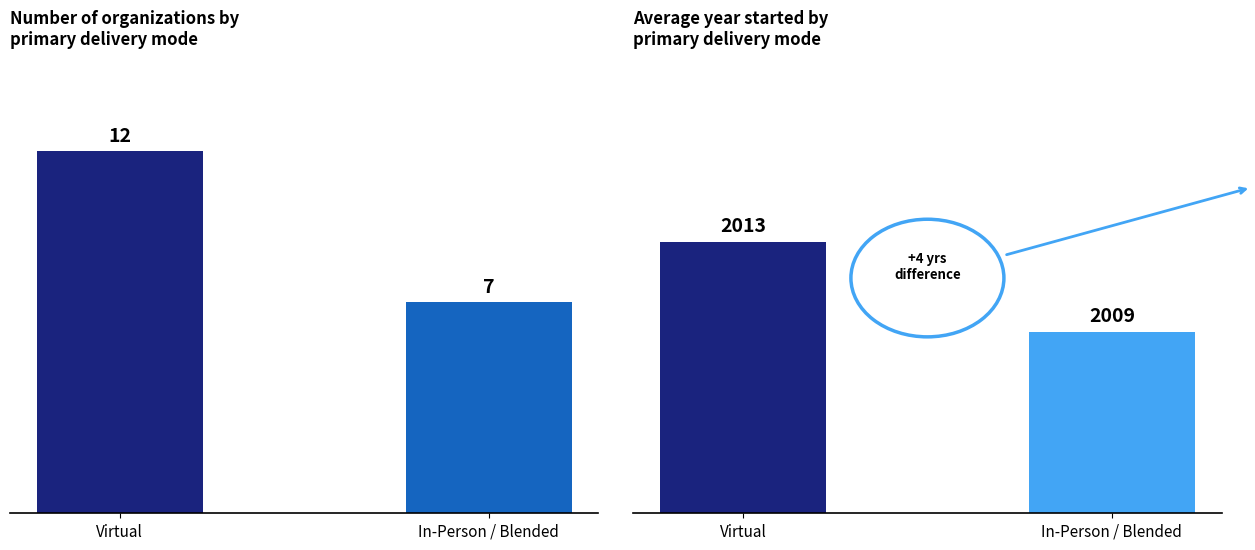

What is the average value?

10